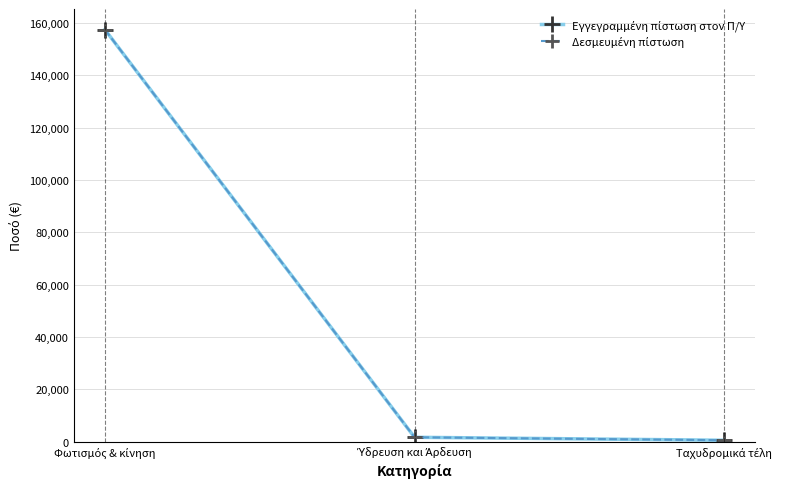

Read the Δεσμευμένη πίστωση value at Φωτισμός & κίνηση.

157470.5